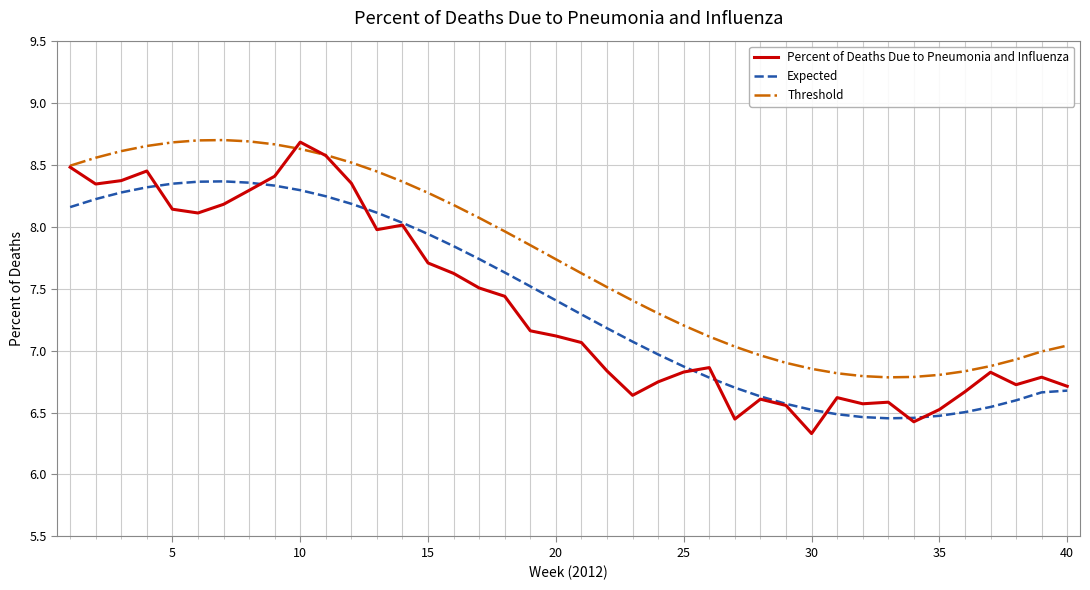

Which series has the largest total across all categories?

Threshold